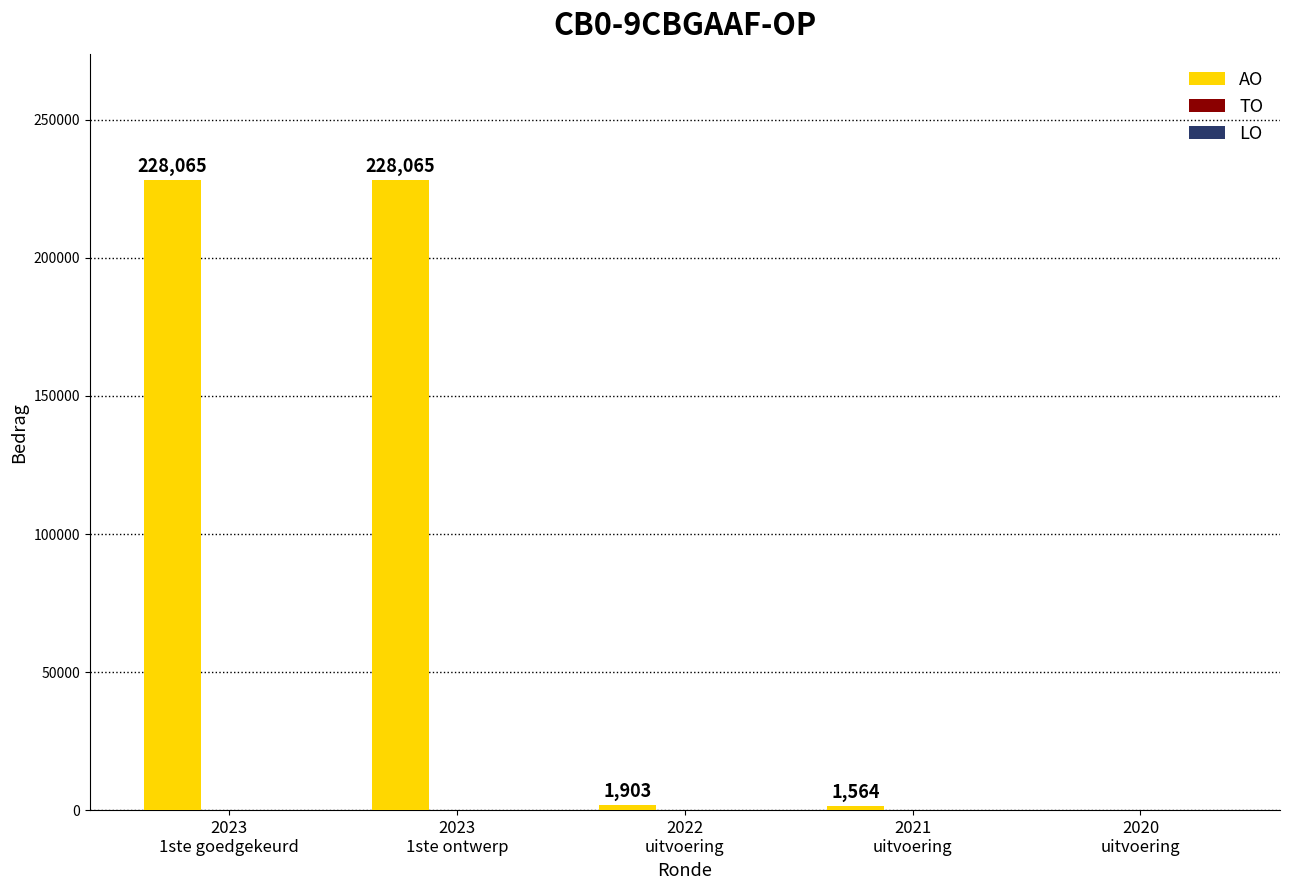

What is the sum of all values?

459597